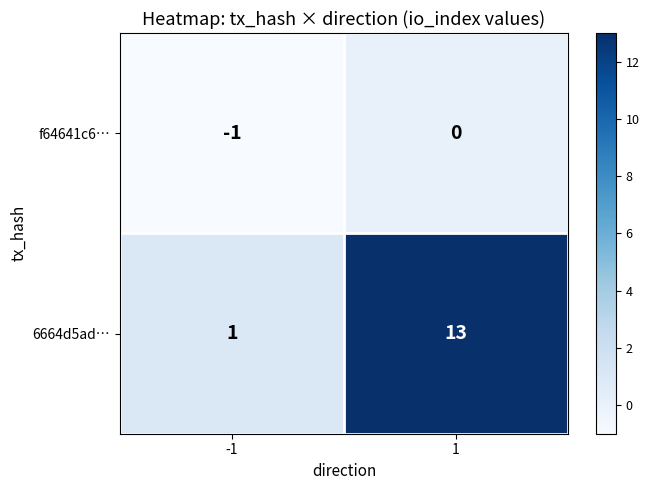

Reading left to right, transcribe all the data shown in this chart.

f64641c6…: -1=-1	1=0
6664d5ad…: -1=1	1=13